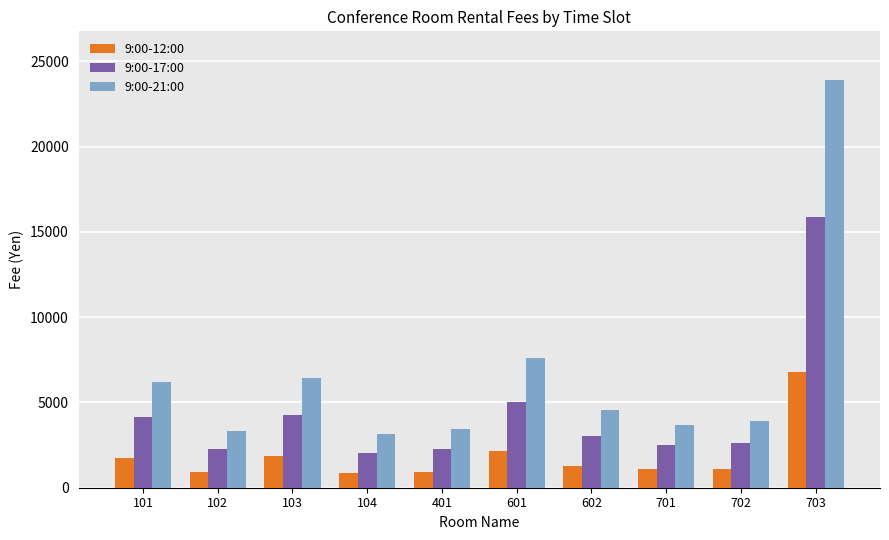

How many bars are there in total?

30